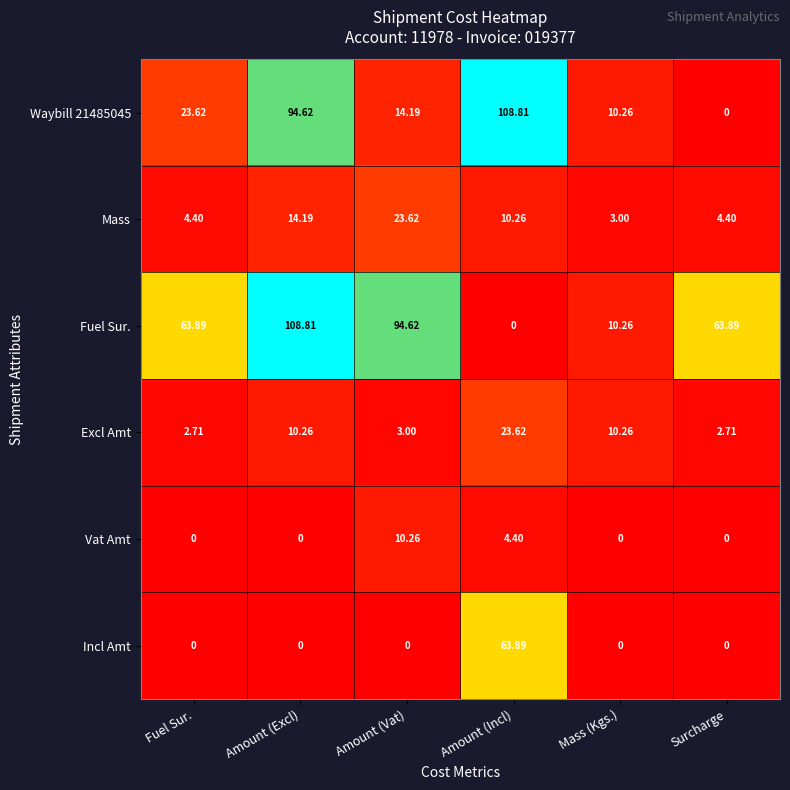

Is the value of Waybill 21485045 at Amount (Excl) greater than the value of Excl Amt at Amount (Vat)?

Yes